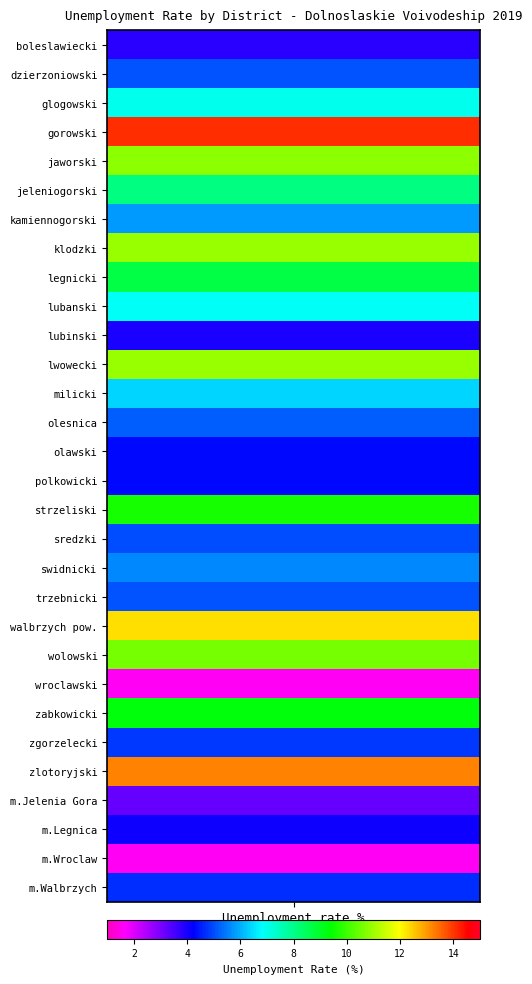

What is the difference between the second highest and minimum values?

11.6